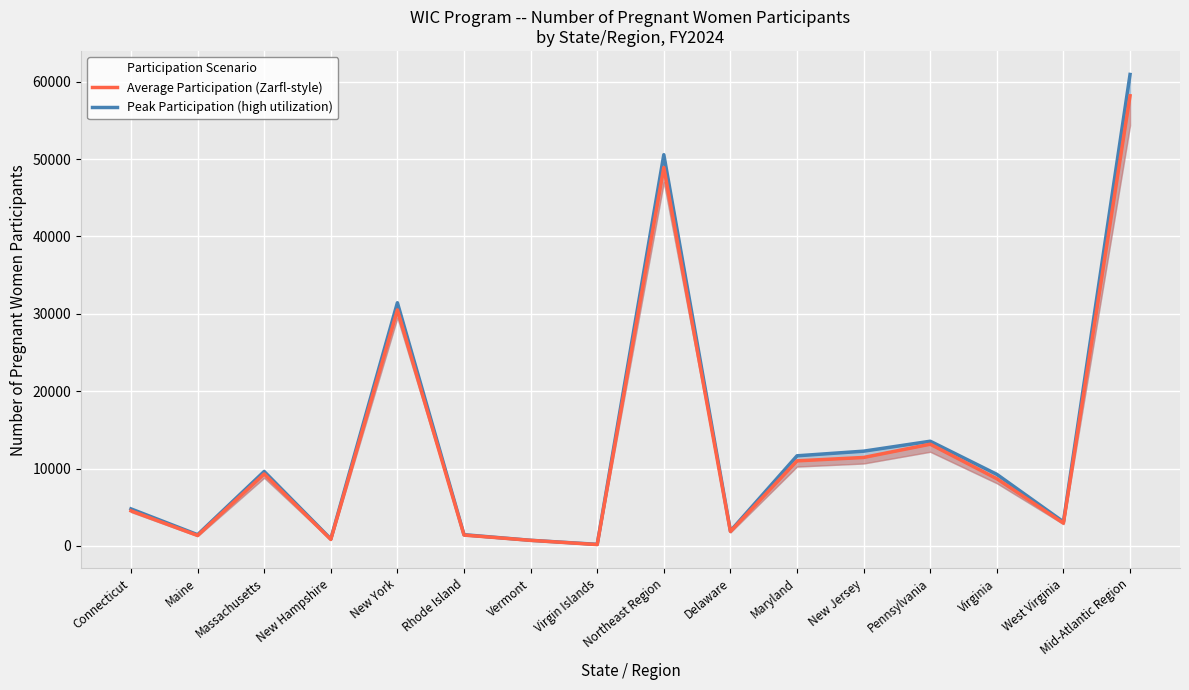

Where is Average Participation (Zarfl-style) nearest to the value 29177?

New York